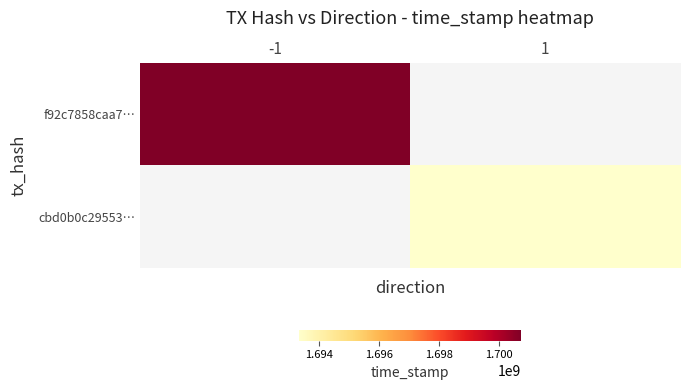

What is the lowest value of the f92c7858caa7… series?

1700744603.0